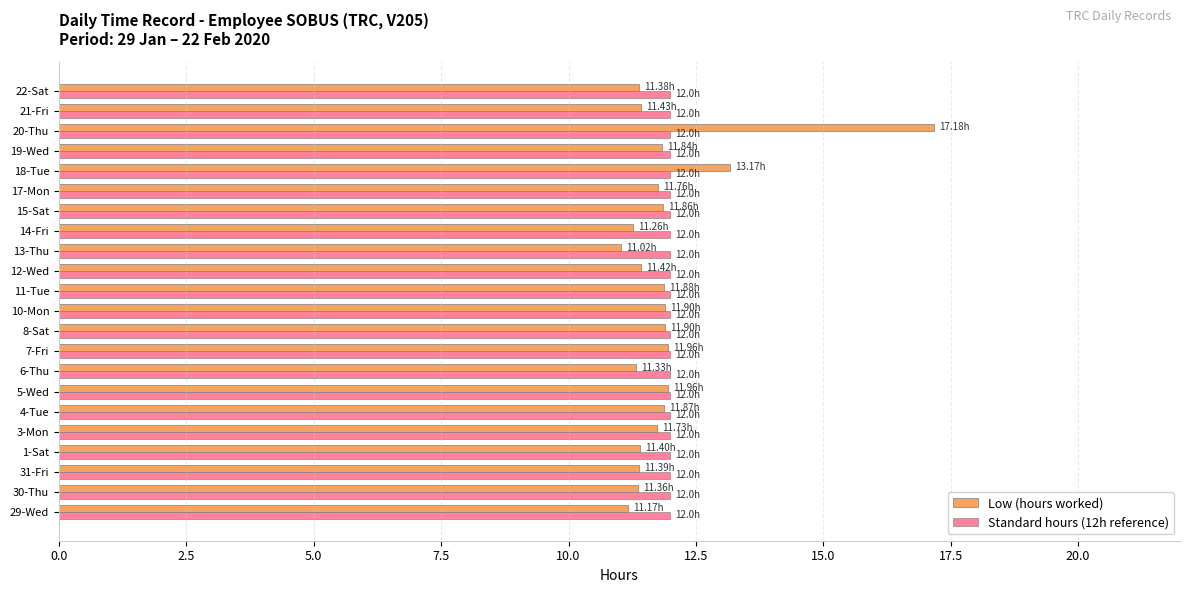

At which category is the sum across all series the highest?

20-Thu